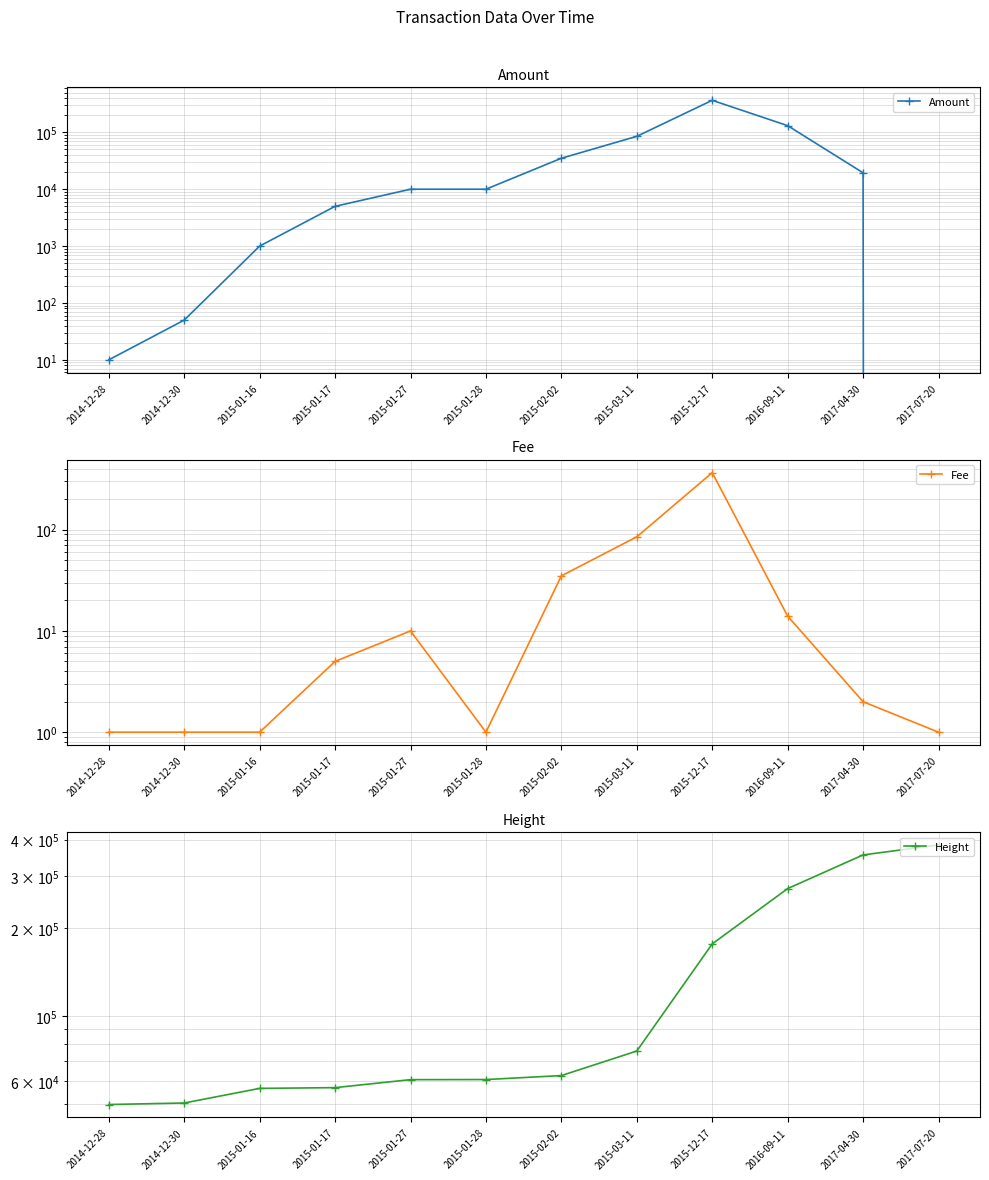

How many lines are shown in the chart?

3